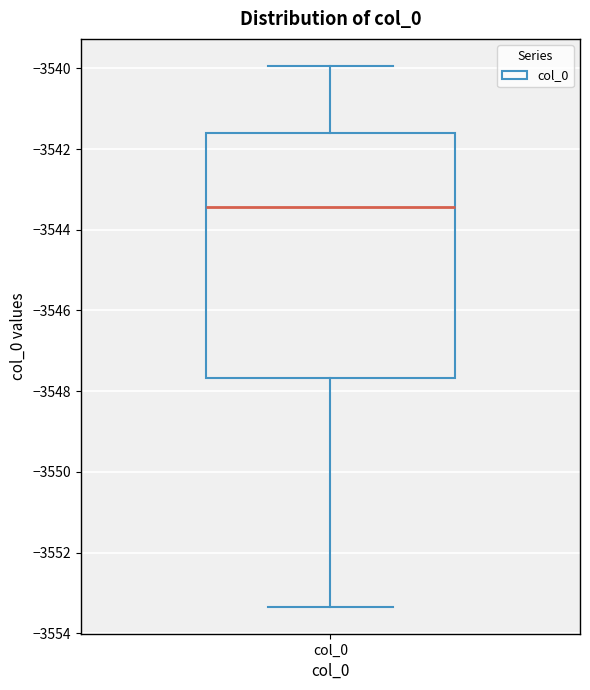

Transcribe this box plot: give where the median line is, the range the box spans, and where the two whiskers end, as read against the y-axis. The values are not printed on the chart, so give them approximately, as read against the axis.

median -3543.4, box -3547.6 to -3541.6, whiskers -3553.4 to -3540.0